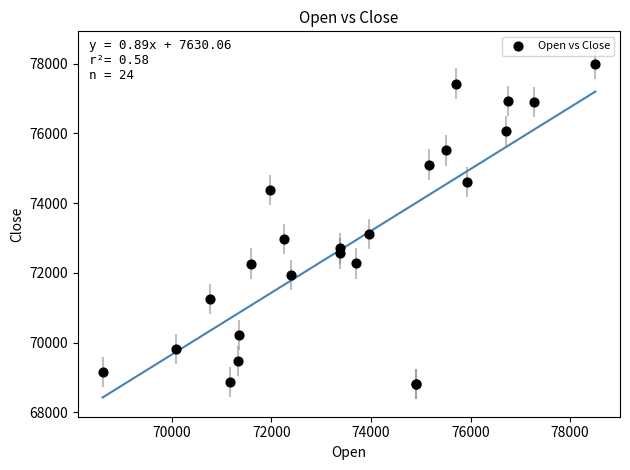

What Y value in the scatter plot is closest to 73401?

73113